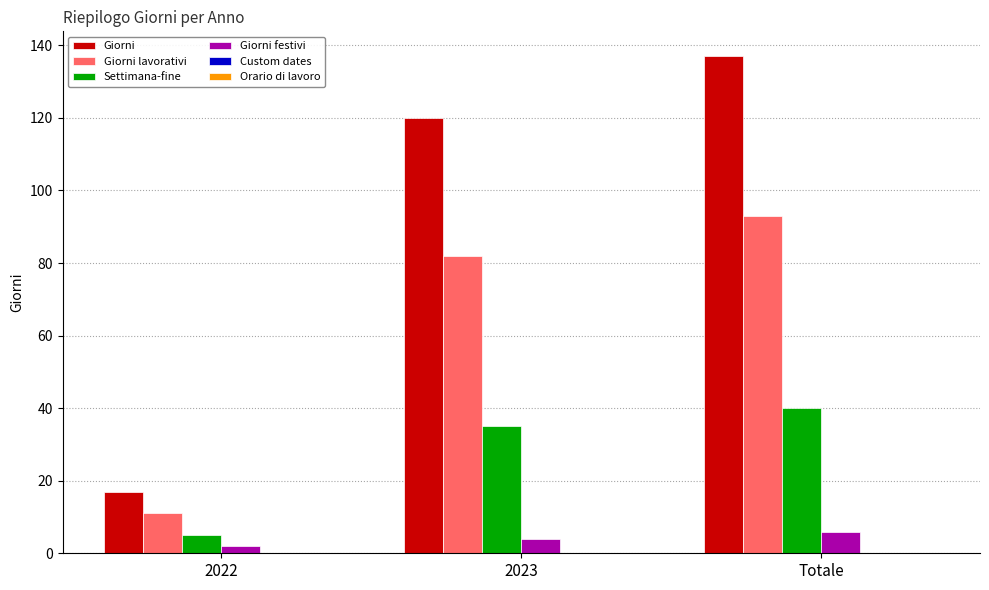

Is it true that Giorni equals 17 at 2022?

True